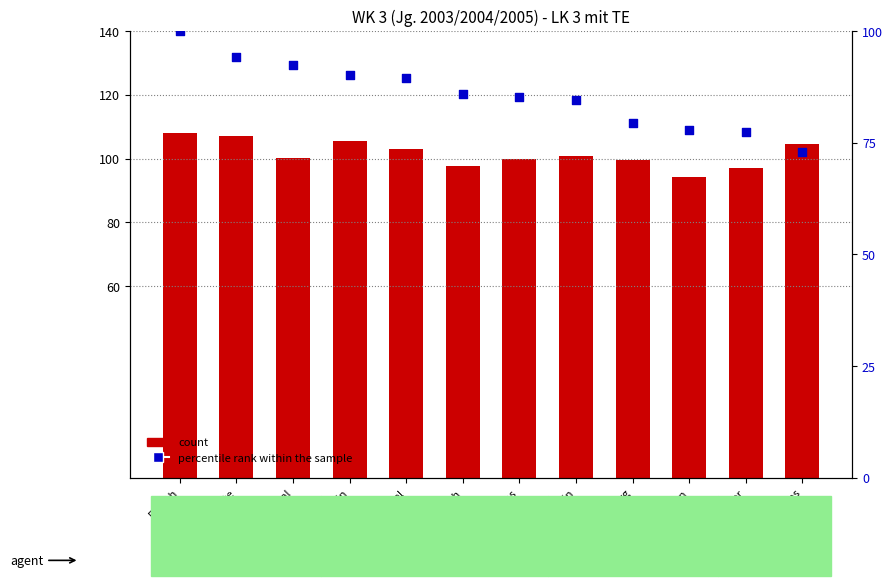

Which series has the largest total across all categories?

count